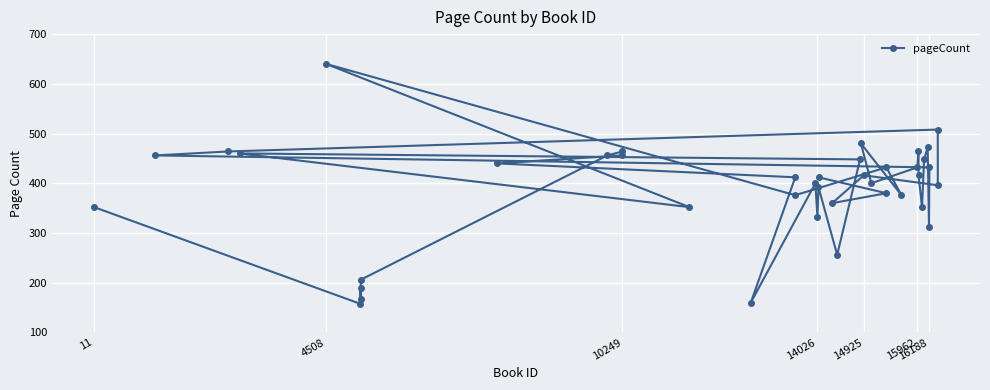

How many points are higher than both their immediate neighbors (excluding endpoints)?

12